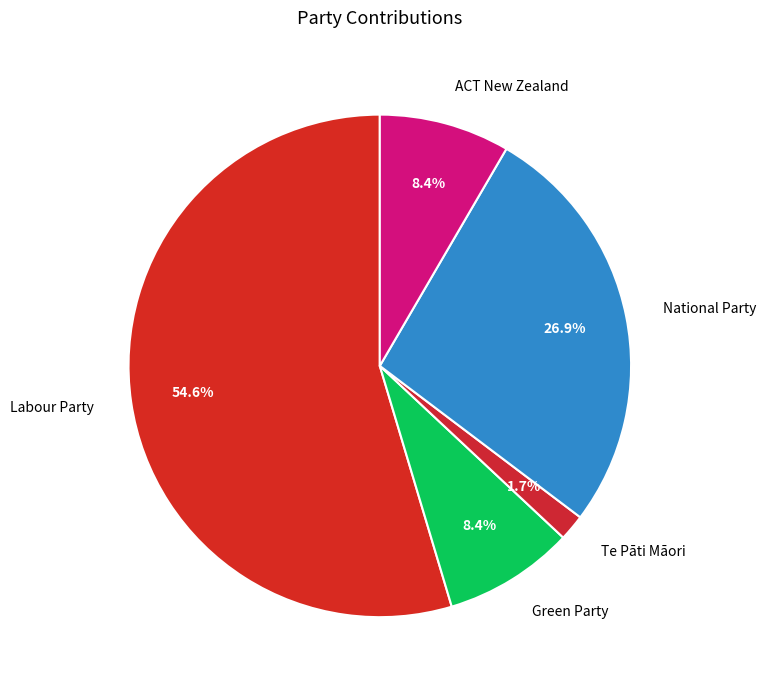

The National Party slice represents 19% of the pie. True or false?

False